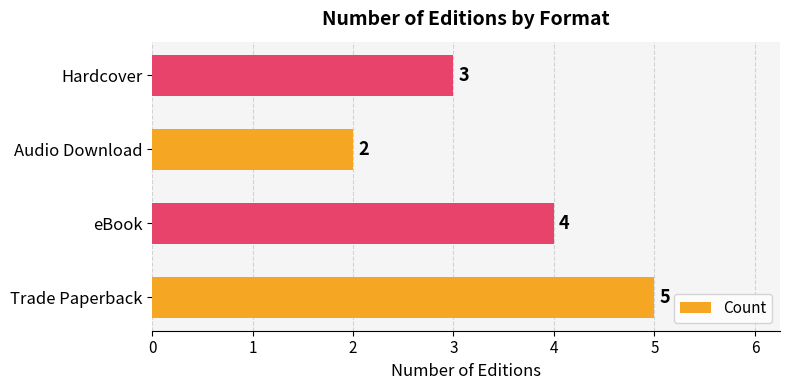

What is the difference between the maximum and minimum values?

3